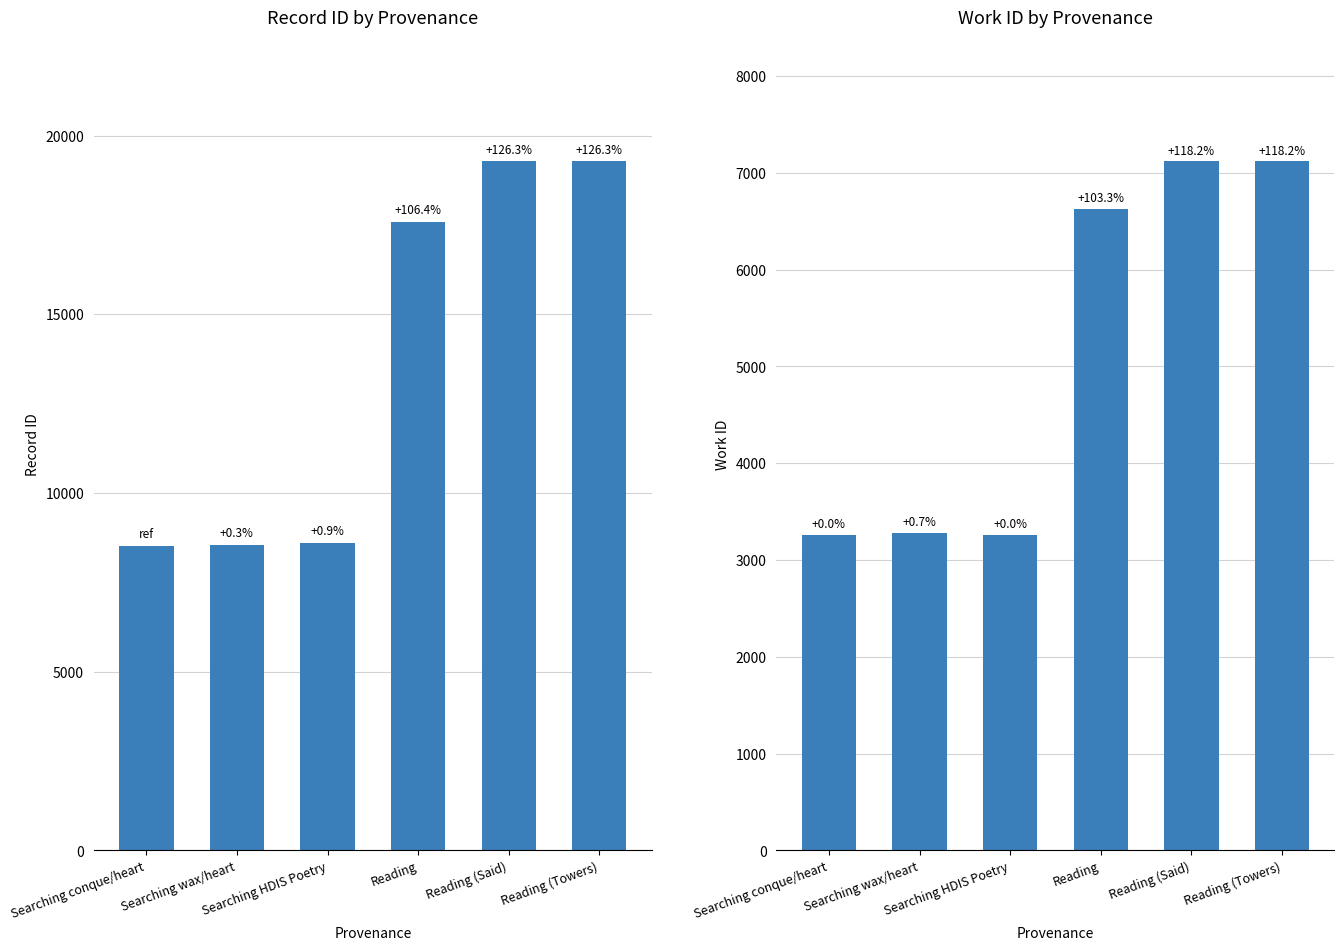

Where is work_id nearest to the value 5190?

Reading